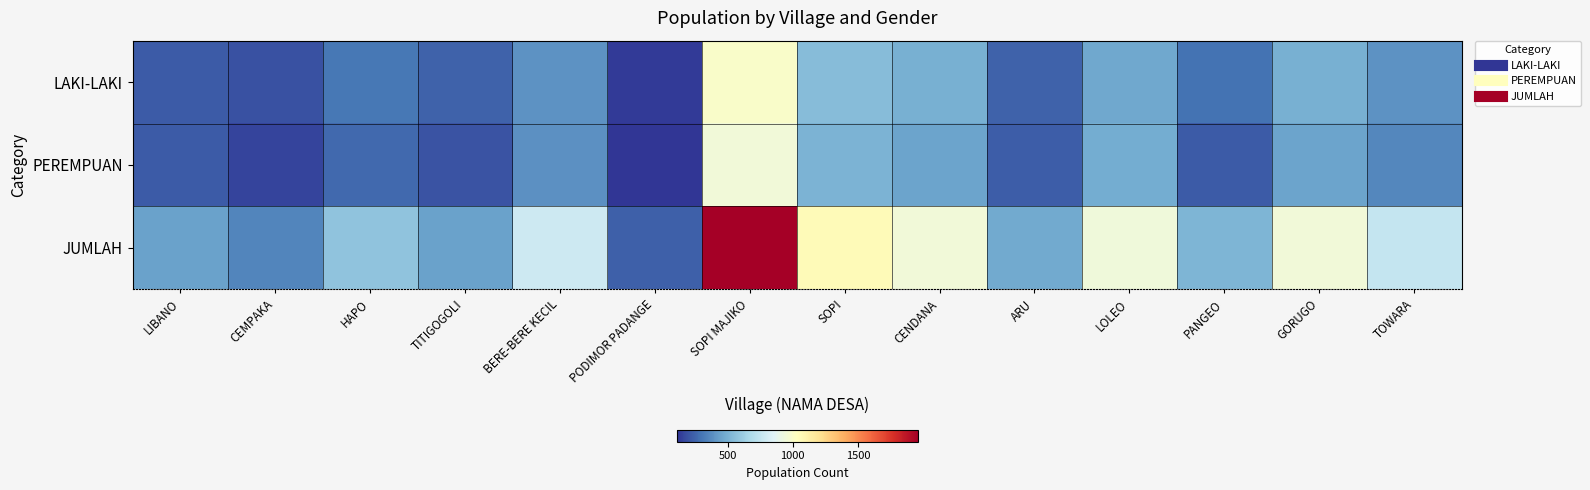

What is the maximum value shown in the chart?

1957